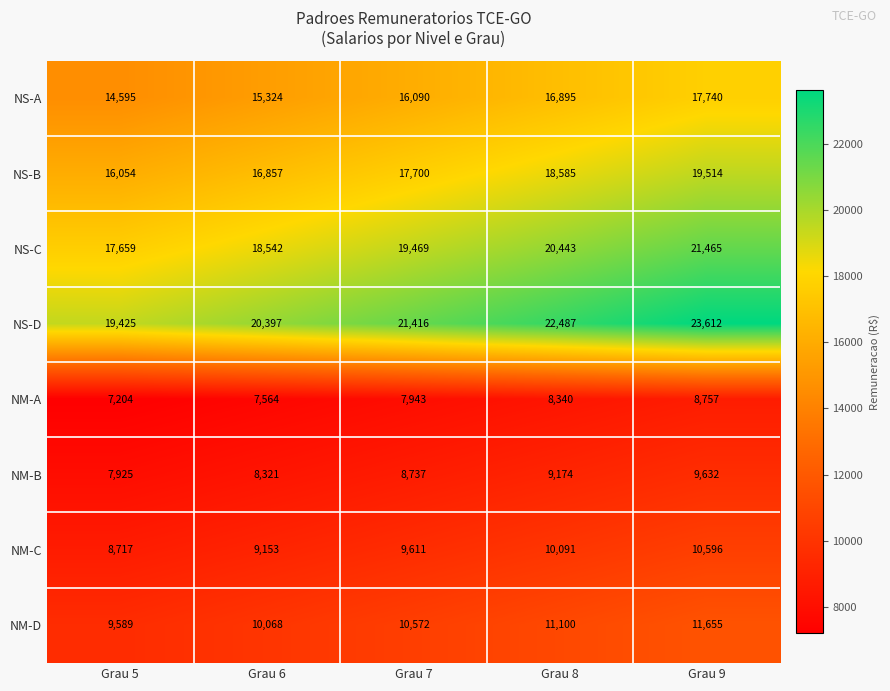

What is the difference between the second highest and minimum values in the NM-B series?

1249